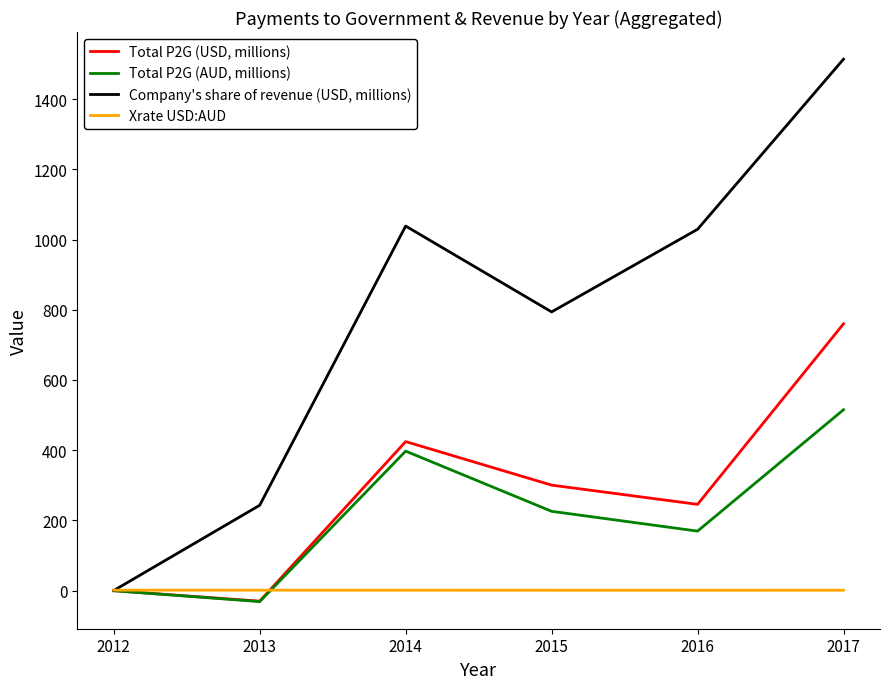

What is the greatest value displayed?

1514.0